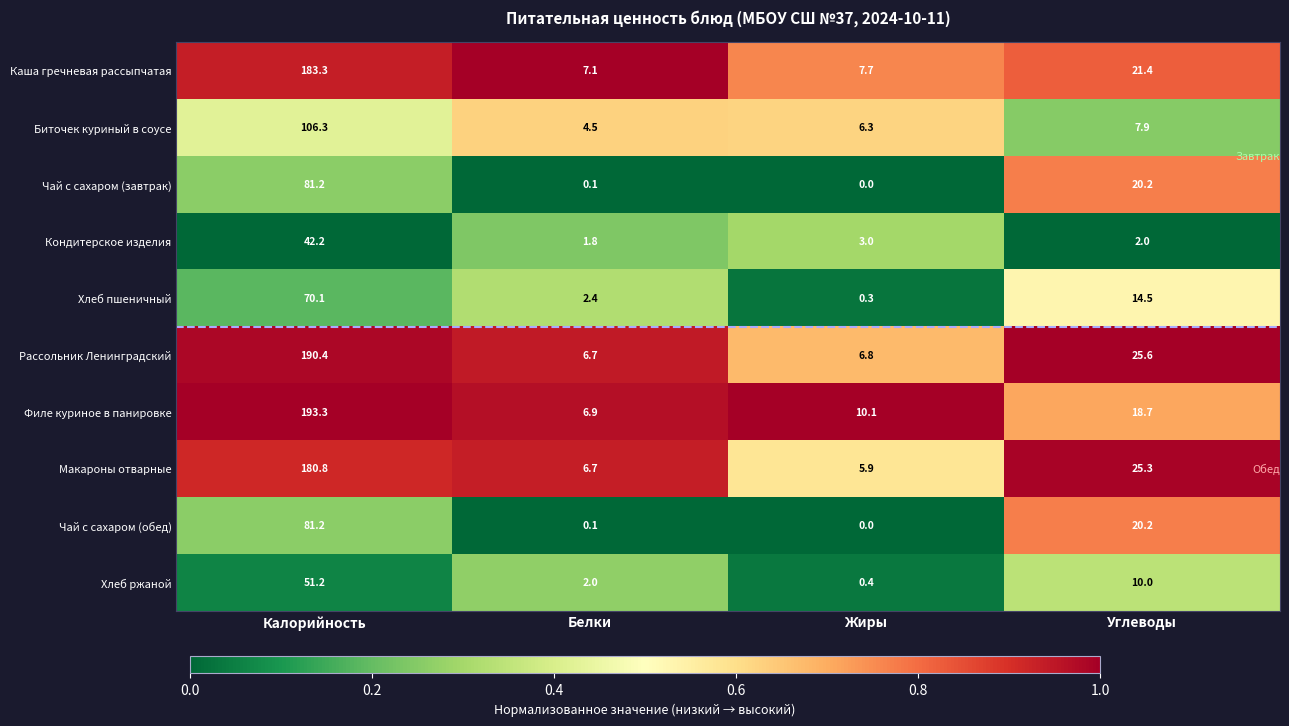

Is it true that Хлеб ржаной equals 0.5 at Белки?

False